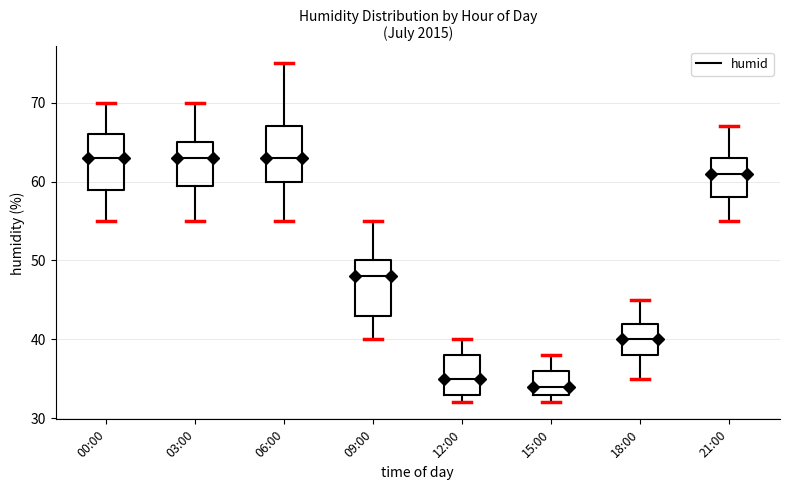

Where does the median line of the box for 15:00 sit on the y-axis? The values are not printed on the chart, so give them approximately, as read against the axis.

34